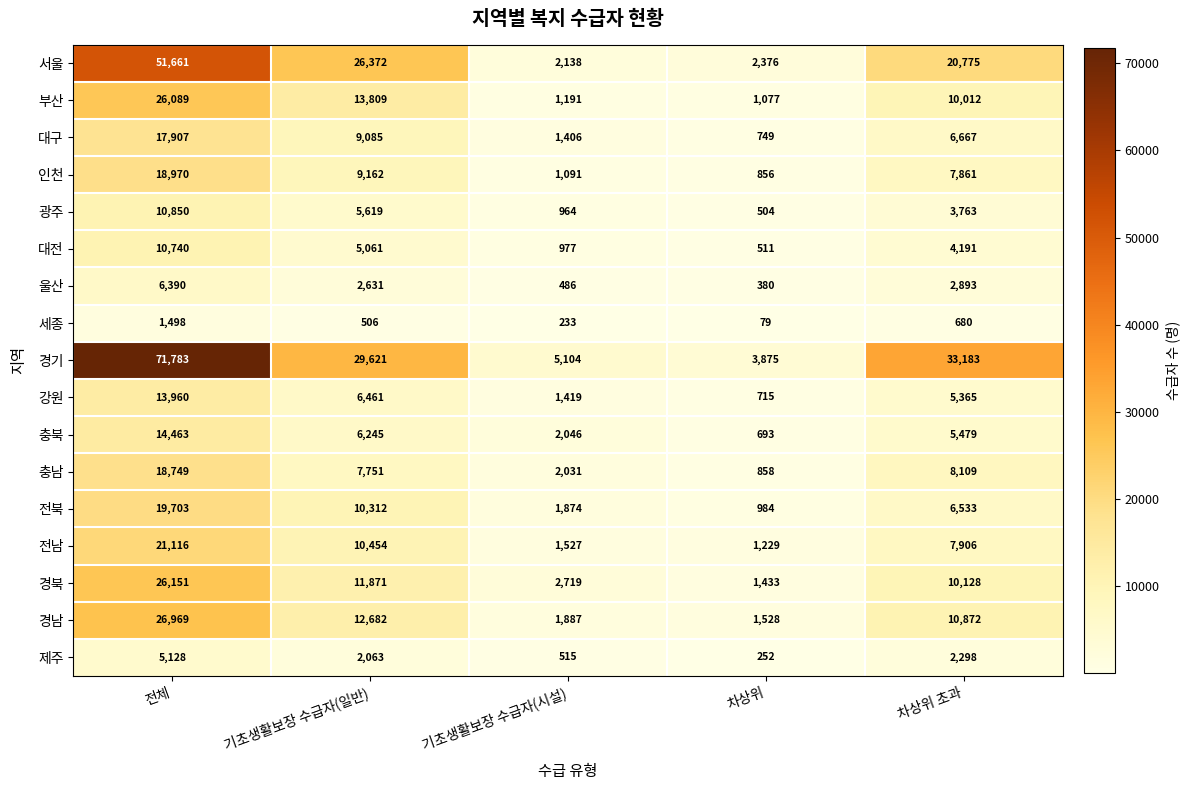

At how many categories does at least one series exceed 6727?

3